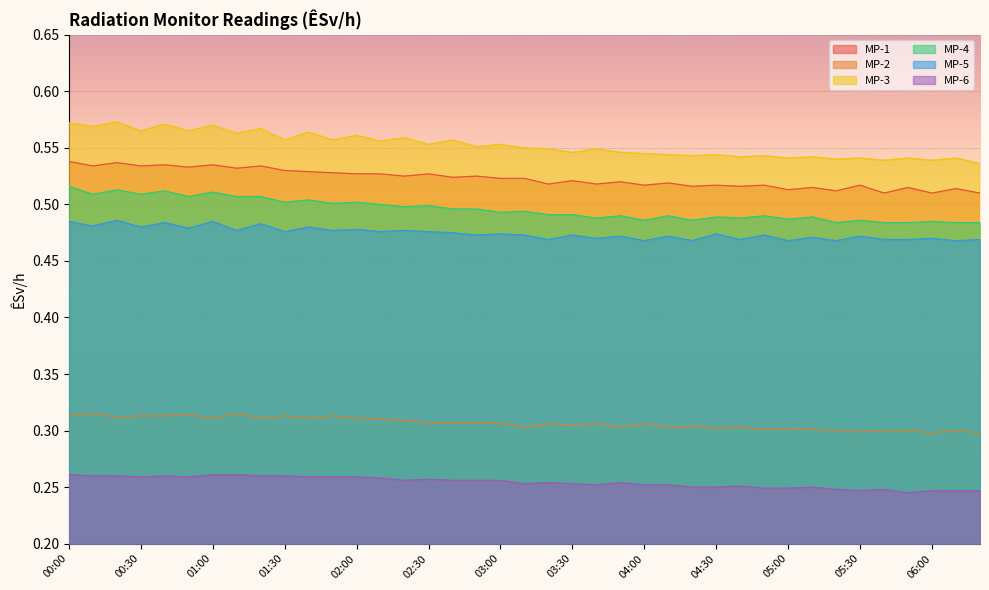

Is it true that MP-2 equals 0.1 at 00:30?

False